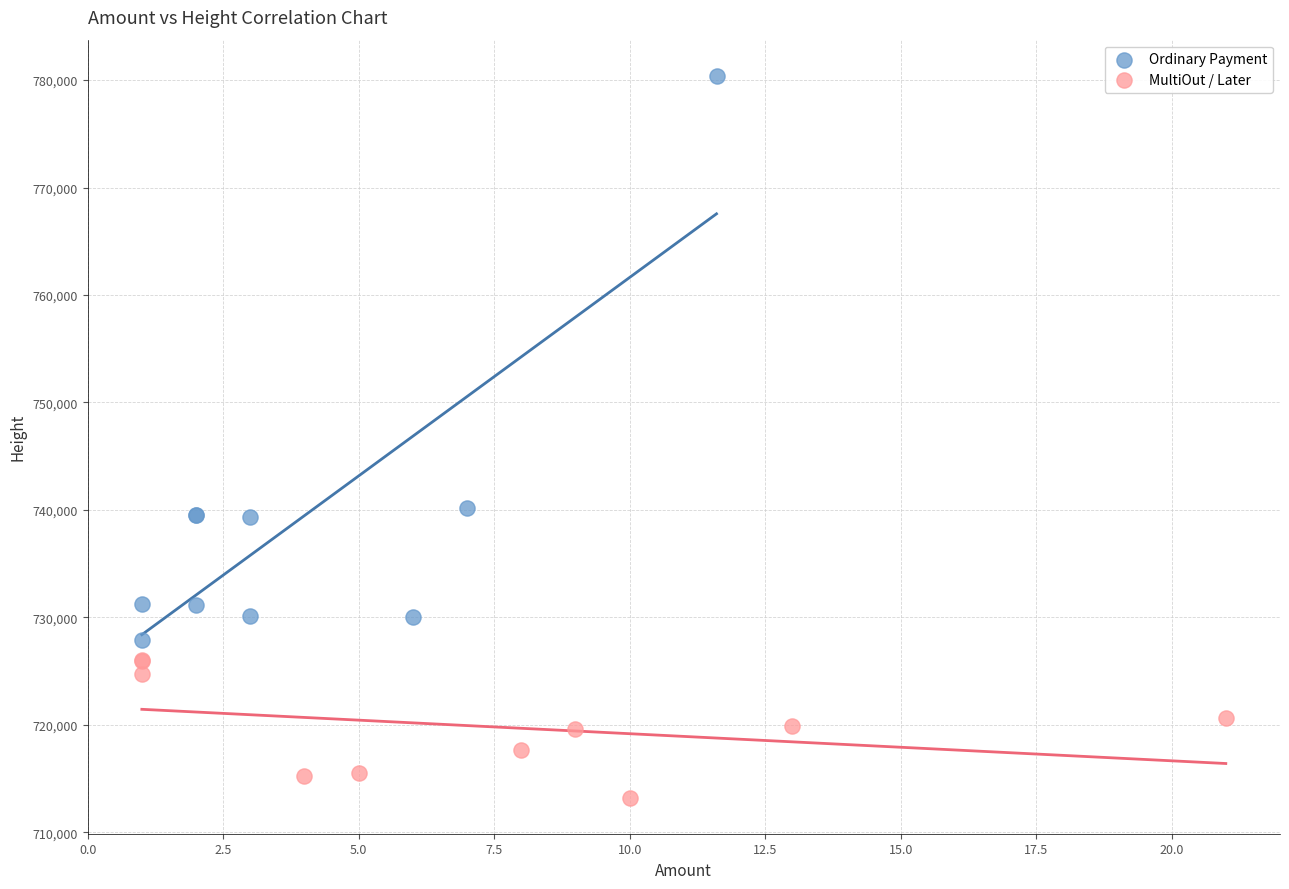

Which series contains the lowest Y value?

MultiOut / Later